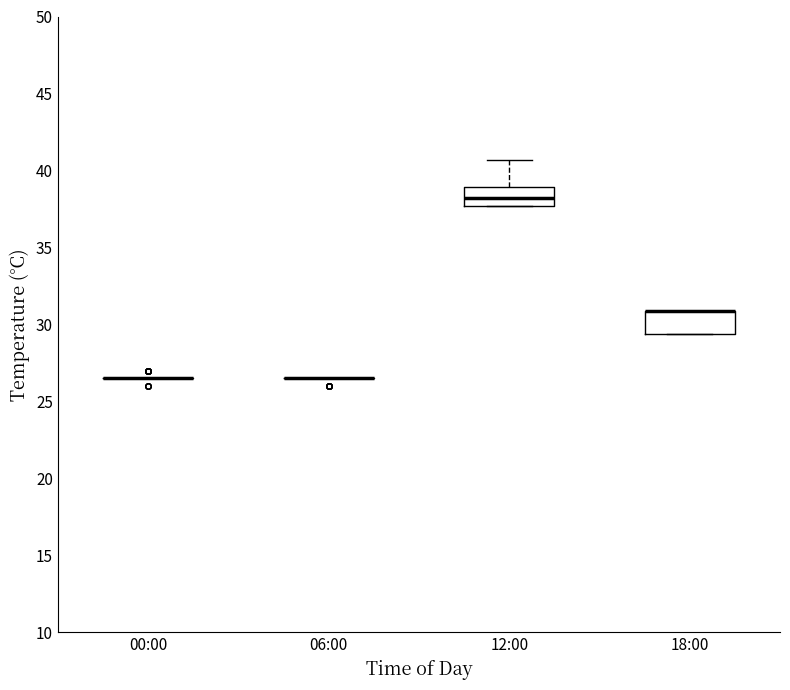

Reading left to right, read every box against the y-axis: the position of its median line, the range the box covers, and the ends of its whiskers. The values are not printed on the chart, so give them approximately, as read against the axis.

00:00: box collapsed to a line at 26.5, whiskers 26.5 to 26.5
06:00: box collapsed to a line at 26.5, whiskers 26.5 to 26.5
12:00: median 38.0, box 37.5 to 39.0, whiskers 37.5 to 40.5
18:00: median 31.0 (drawn on the box's upper edge), box 29.5 to 31.0, whiskers 29.5 to 31.0